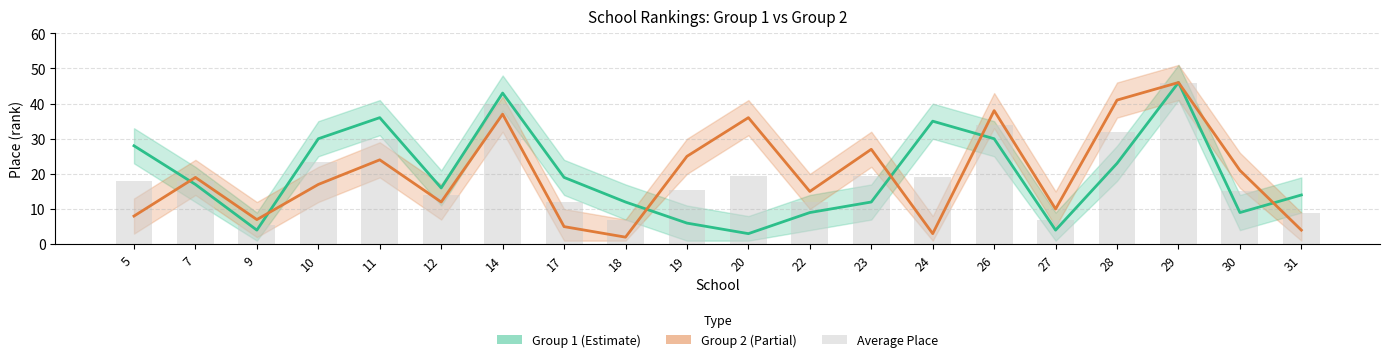

How many groups of bars are there?

20